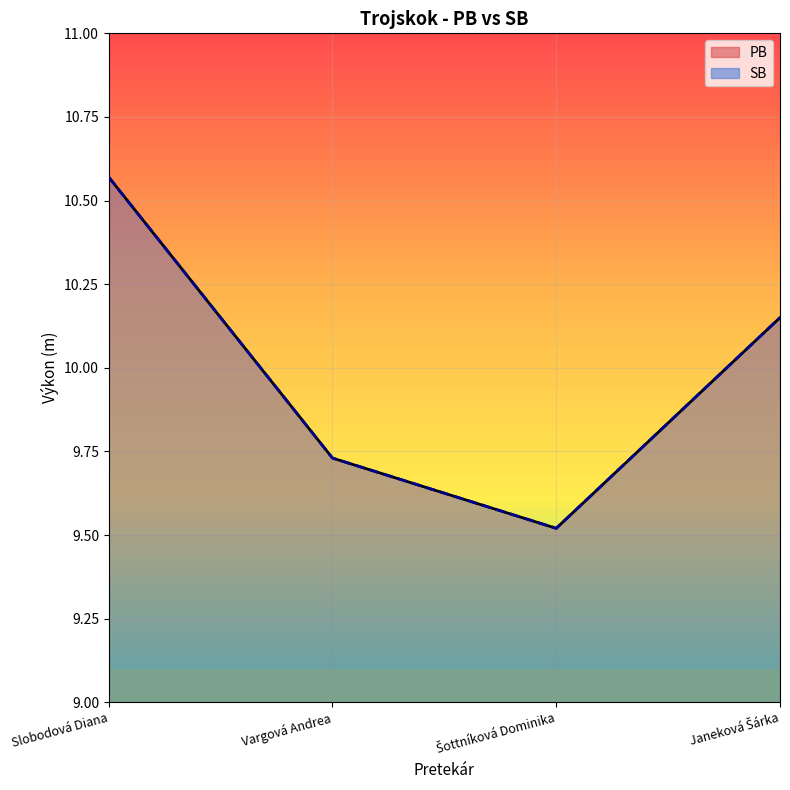

What is the maximum value shown in the chart?

10.6